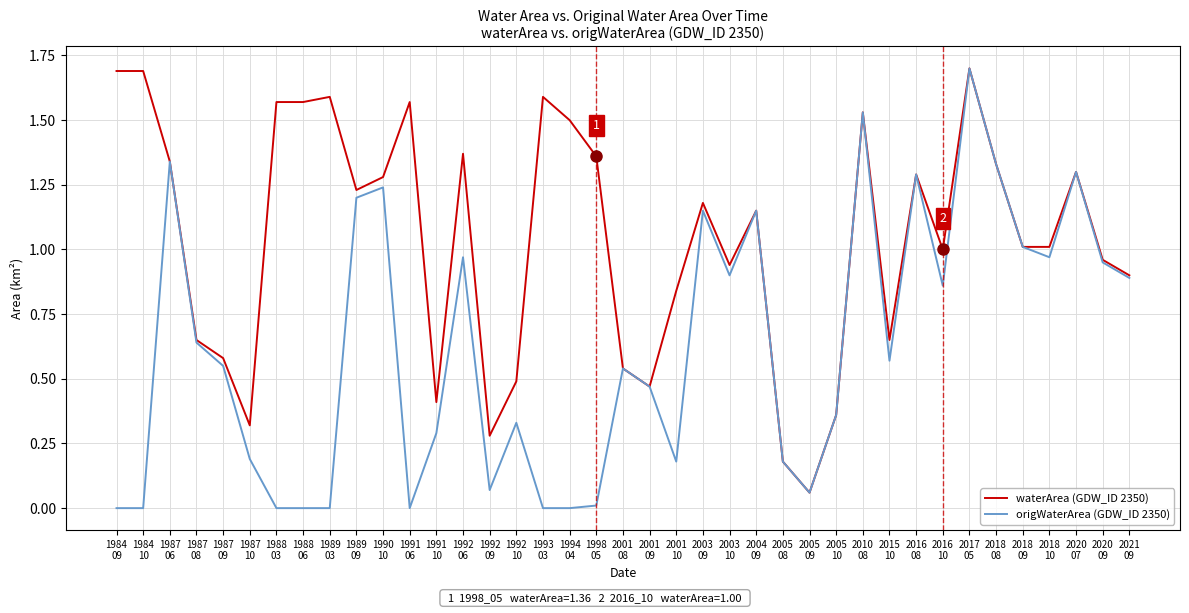

Which series has the largest total across all categories?

waterArea (GDW_ID 2350)